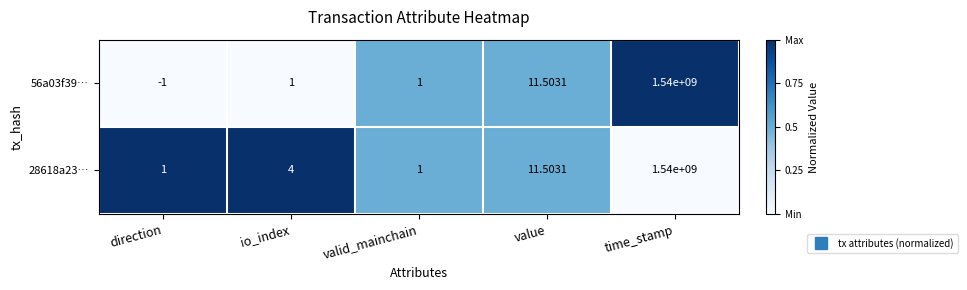

At how many categories does at least one series exceed 0?

5